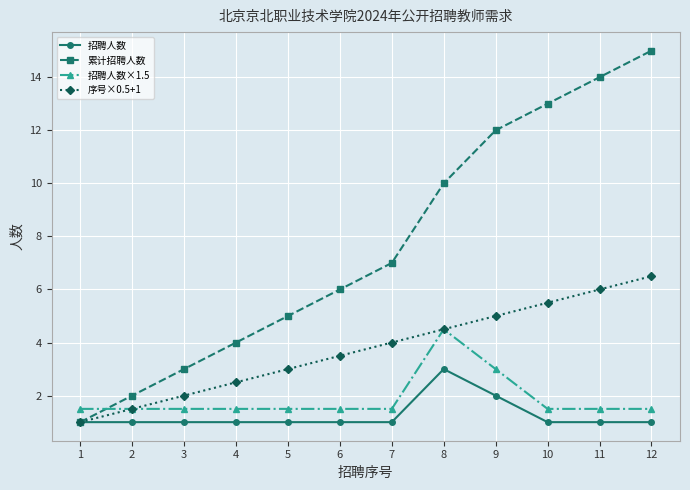

What is the spread (max minus min) of values at 6?

5.0